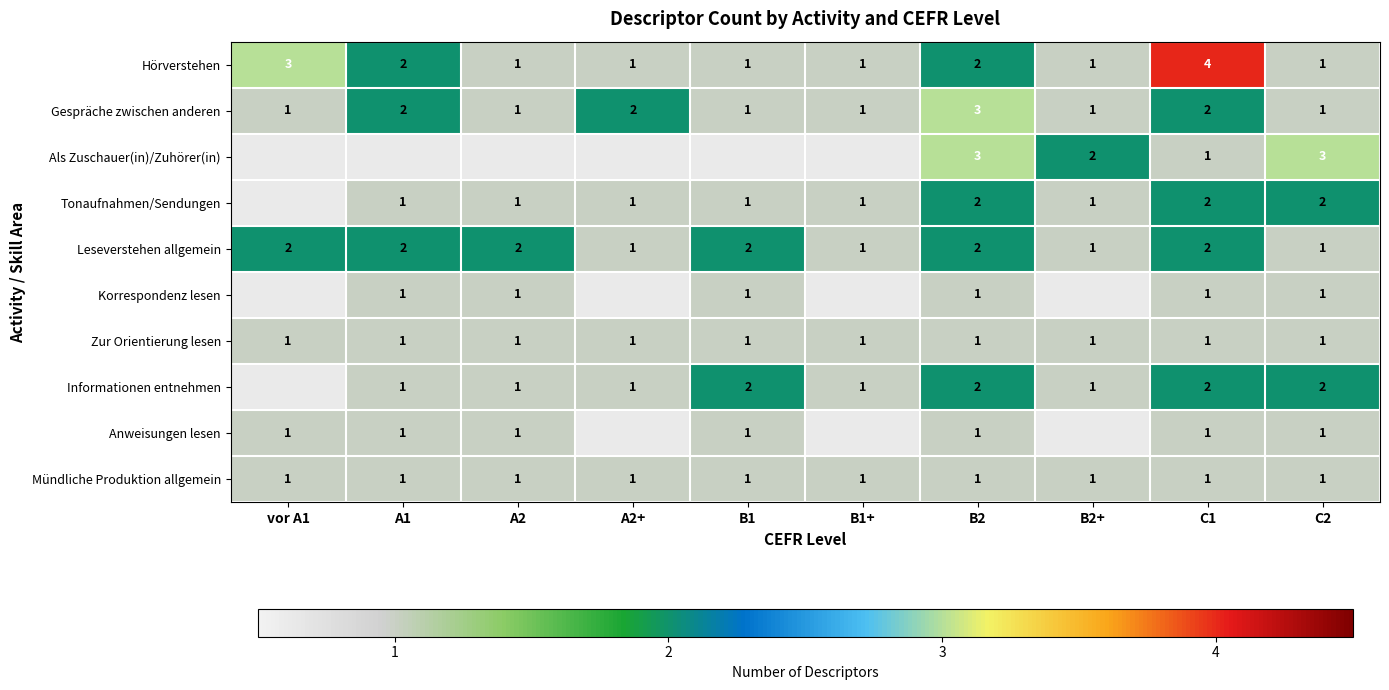

Which category has the lowest value across all series?

A2